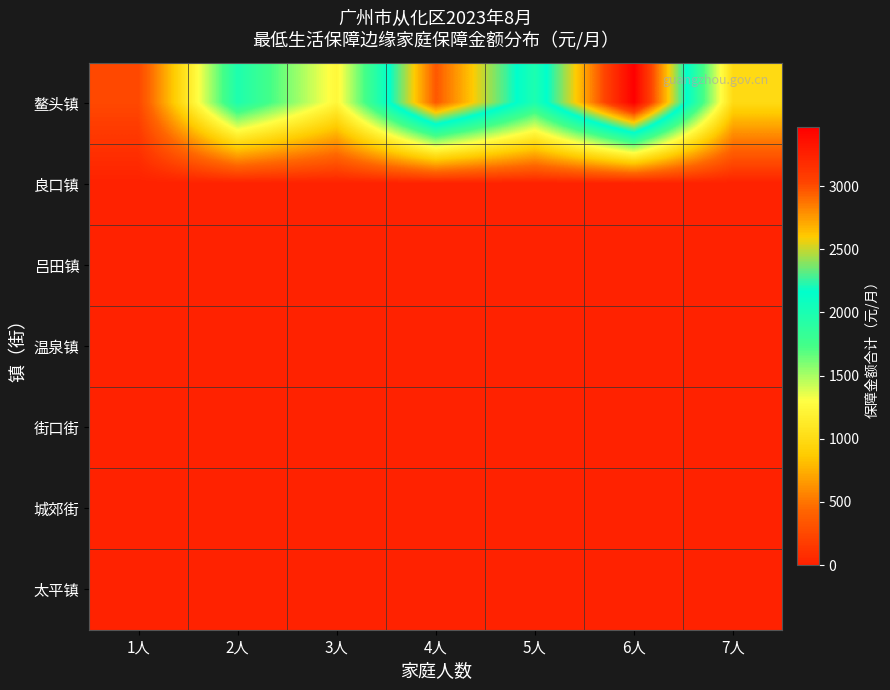

List the series in order of their peak value, lowest first.

良口镇, 吕田镇, 温泉镇, 街口街, 城郊街, 太平镇, 鳌头镇